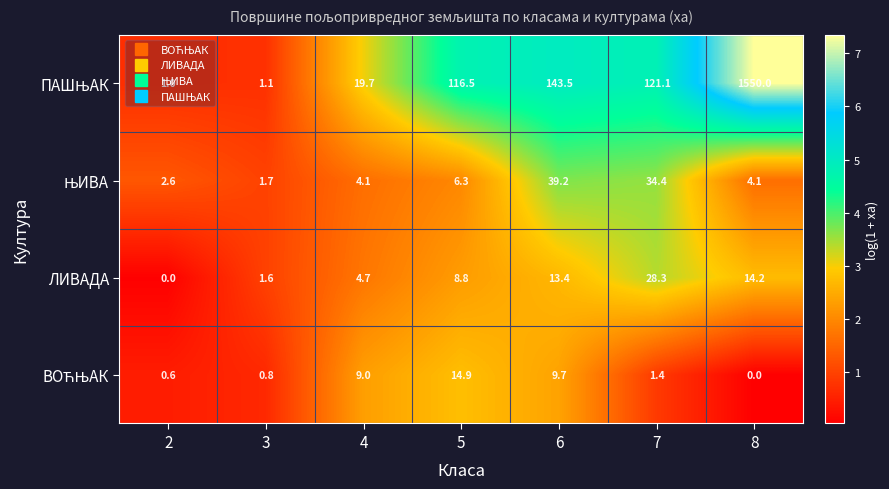

What is the average value of the ЛИВАДА series?

10.1